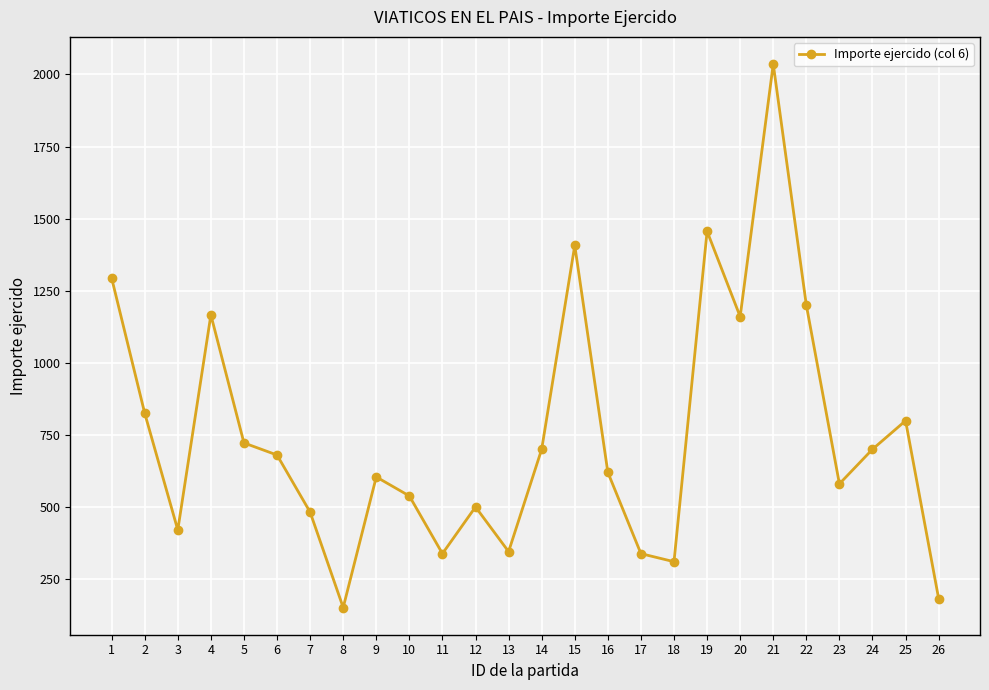

Which has a higher value, 12 or 11?

12